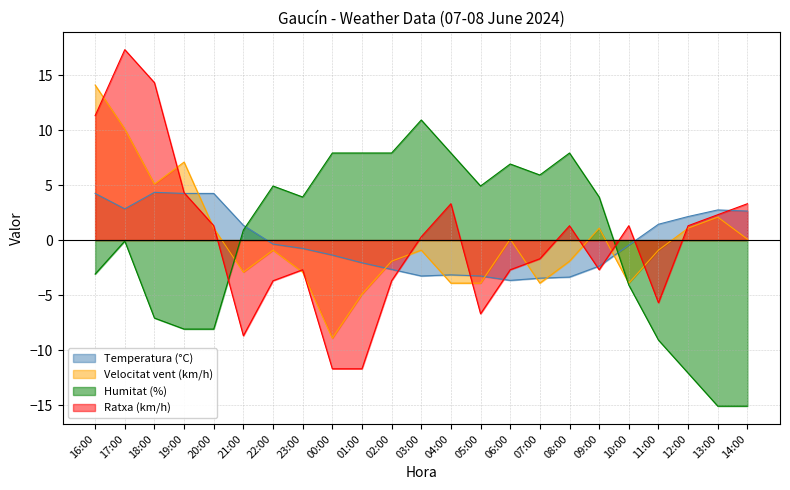

What is the sum of the Humitat (%) values at 20:00 and 11:00?

-17.2